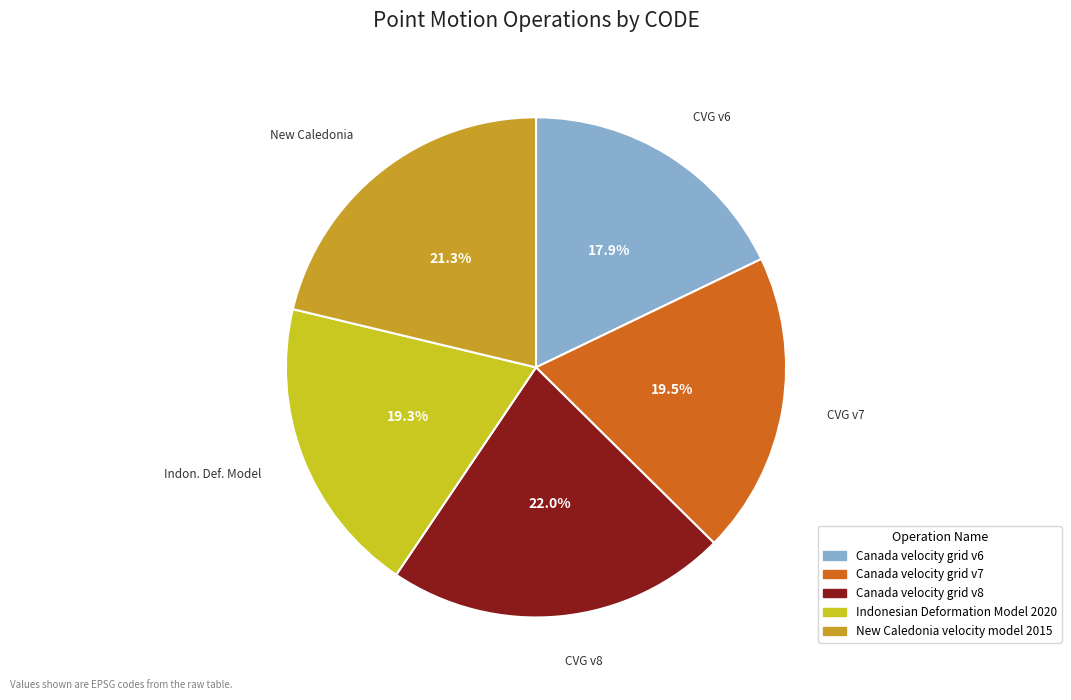

Does Canada velocity grid v7 represent more than half of the total?

No